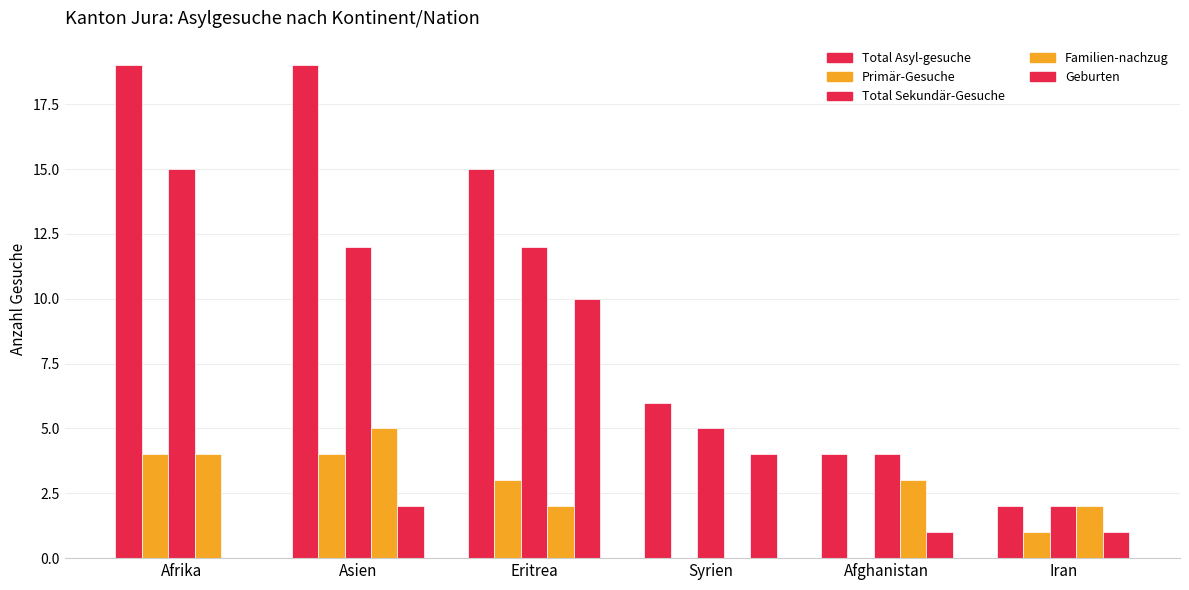

How many Geburten values are between 1 and 4?

4